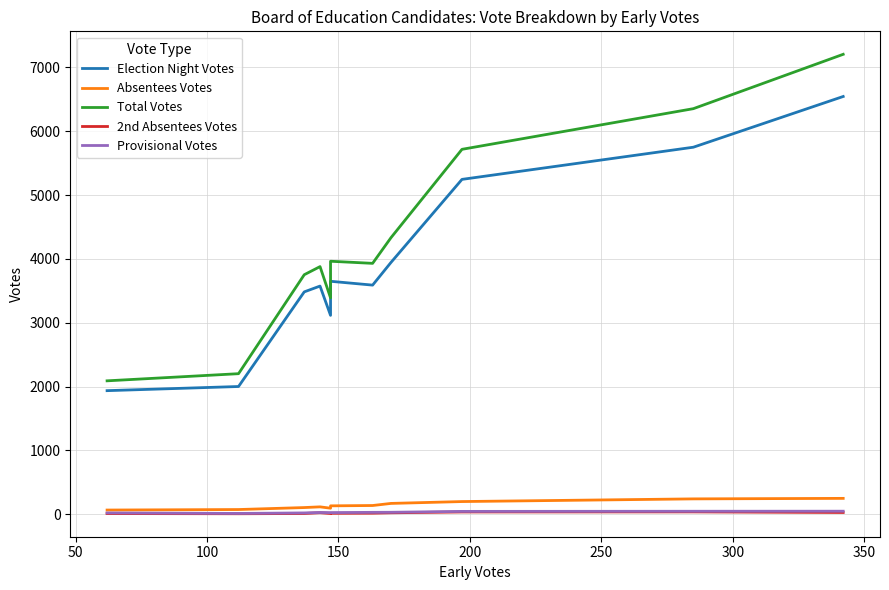

At 350, list the series in order from smallest to largest.

2nd Absentees Votes, Provisional Votes, Absentees Votes, Election Night Votes, Total Votes